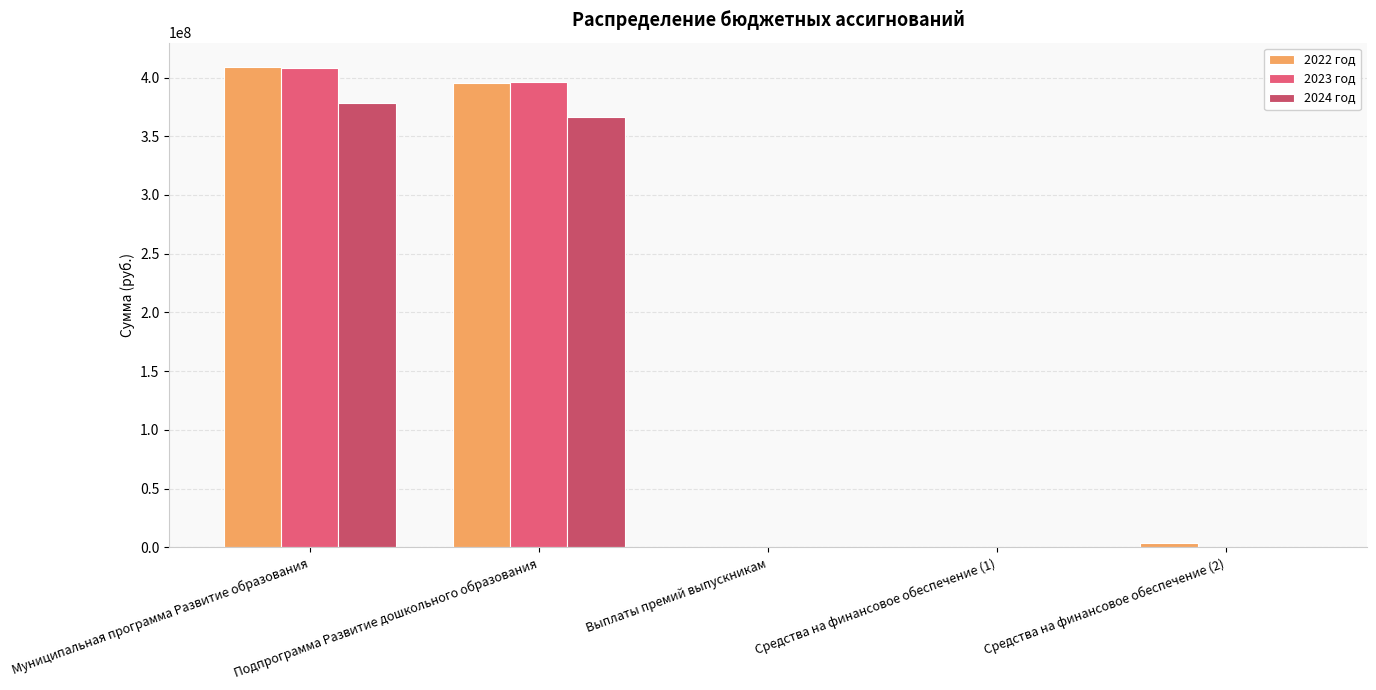

What is the total value across all series at Подпрограмма Развитие дошкольного образования?

1158217580.2